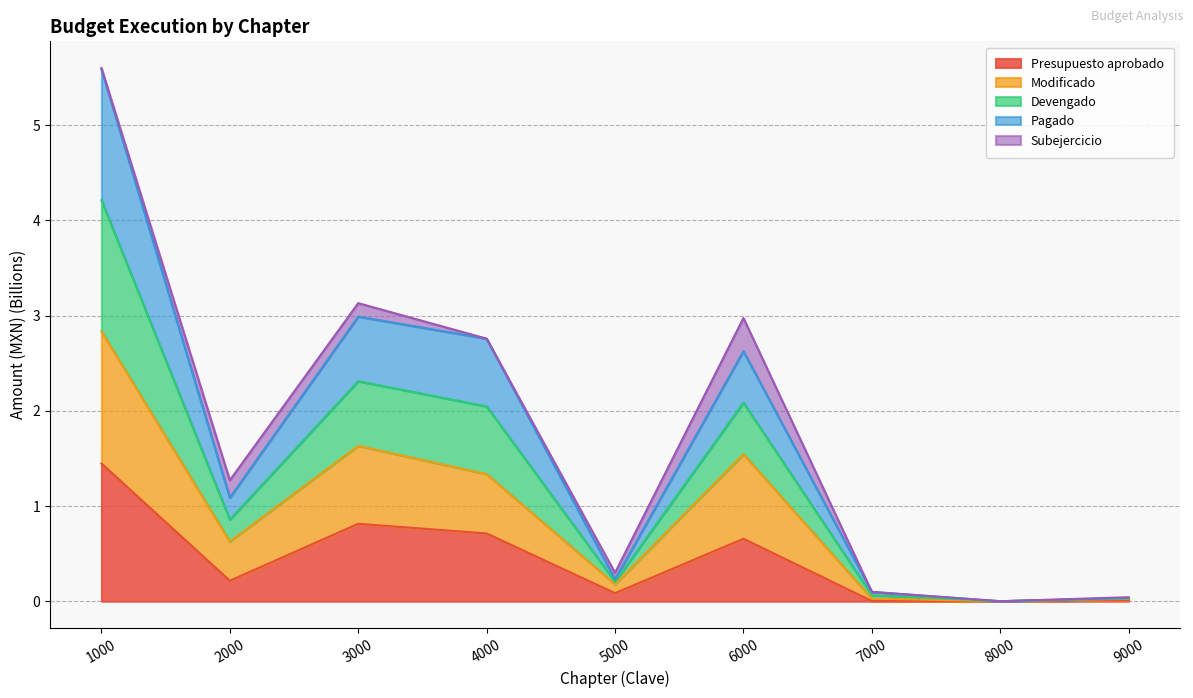

How many lines are shown in the chart?

5